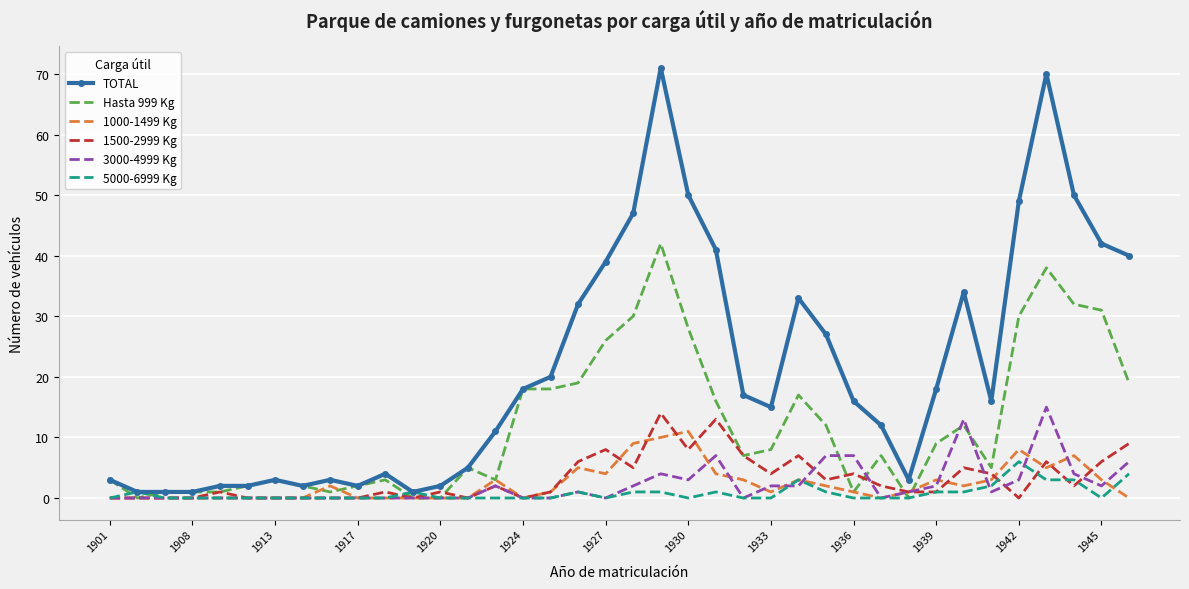

Which series has the largest total across all categories?

TOTAL